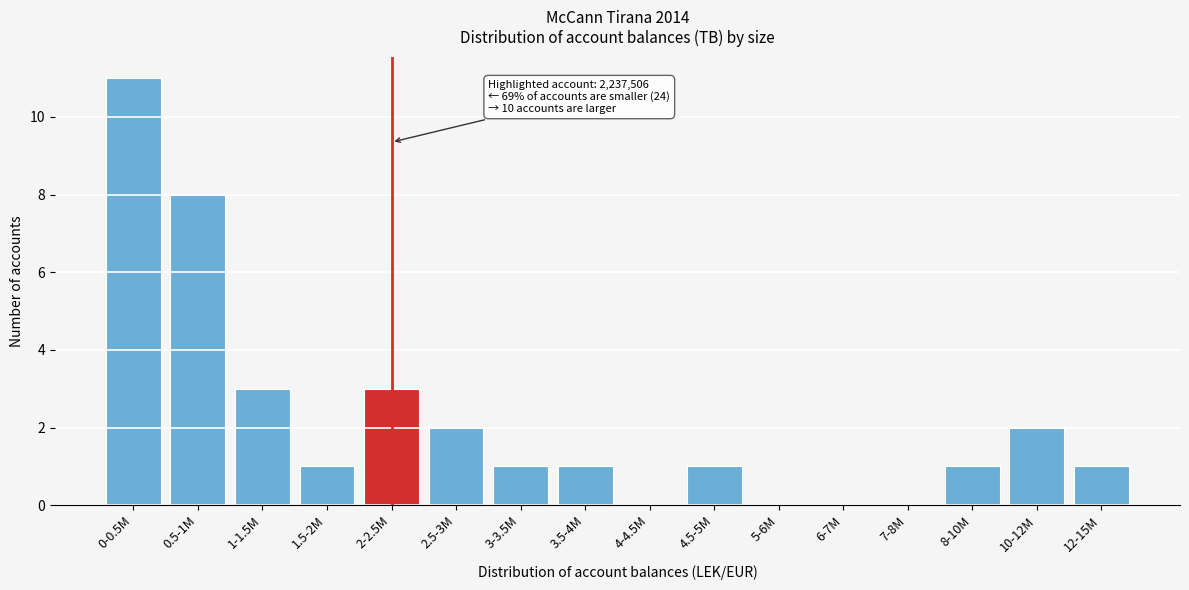

Reading right to left, what are all the values shown in this chart?

12-15M=1	10-12M=2	8-10M=1	7-8M=0	6-7M=0	5-6M=0	4.5-5M=1	4-4.5M=0	3.5-4M=1	3-3.5M=1	2.5-3M=2	2-2.5M=3	1.5-2M=1	1-1.5M=3	0.5-1M=8	0-0.5M=11